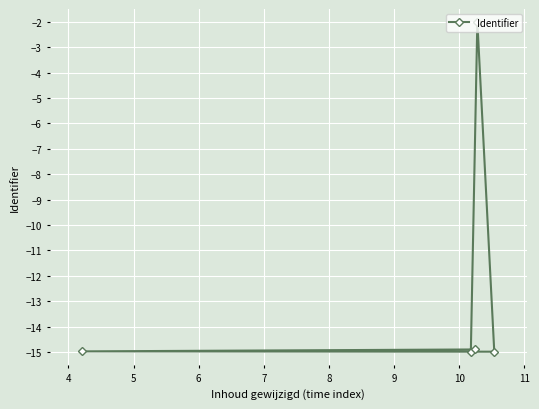

What is the maximum value shown in the chart?

-2.0